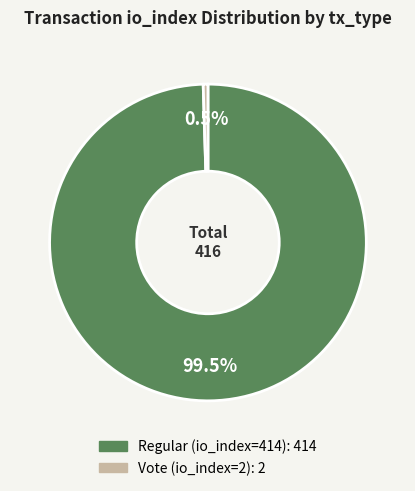

Which slice represents more than half of the pie?

Regular (io_index=414)